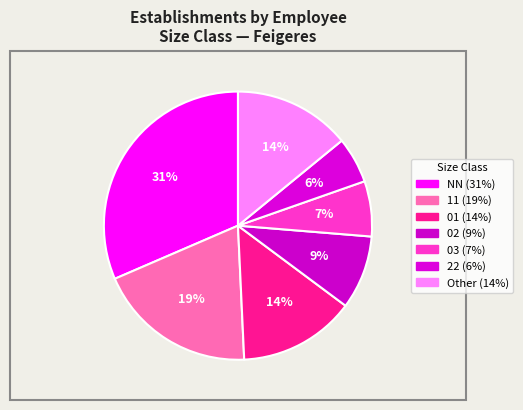

Is there a majority slice in this chart?

No